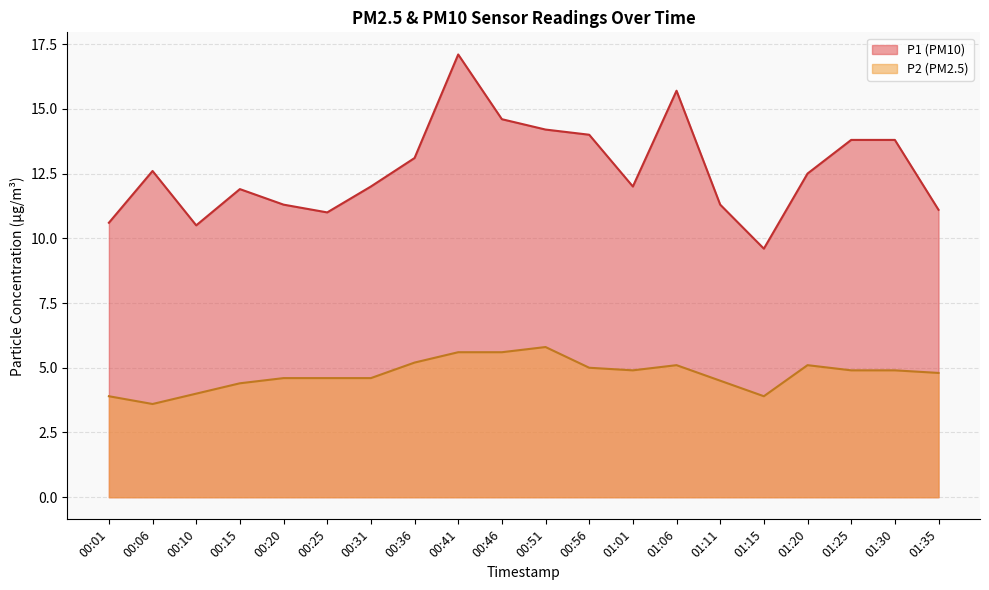

Is it true that P1 equals 14.0 at 01:15?

False